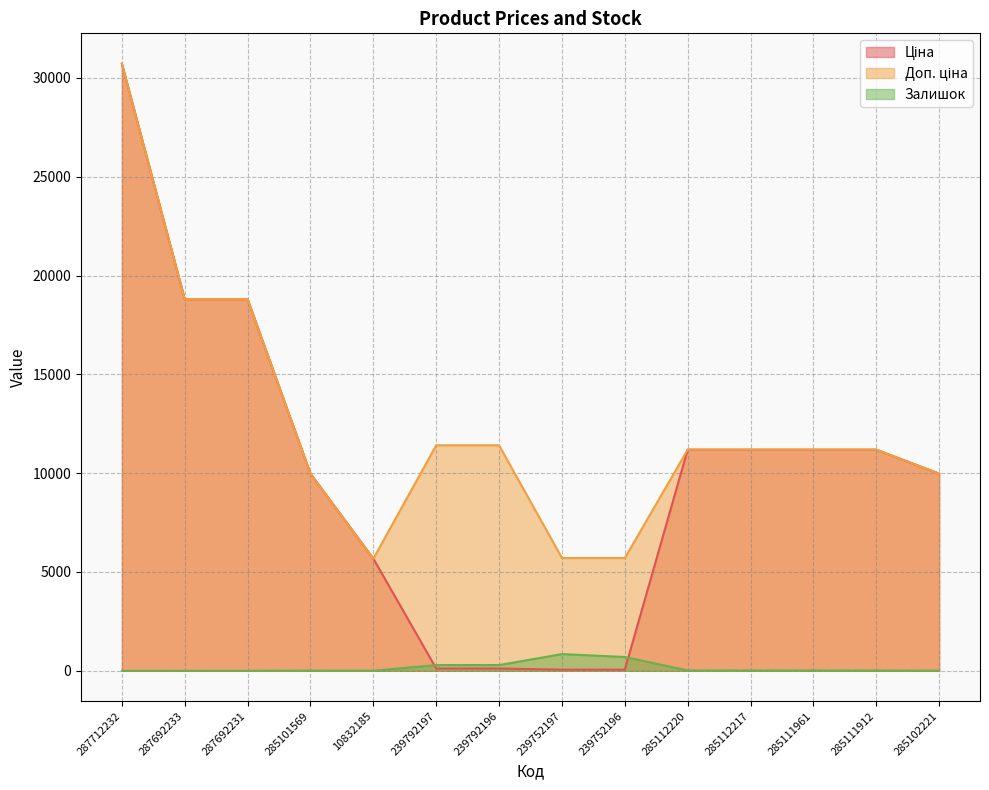

In Залишок, how many points are lower than both neighbors (excluding endpoints)?

1